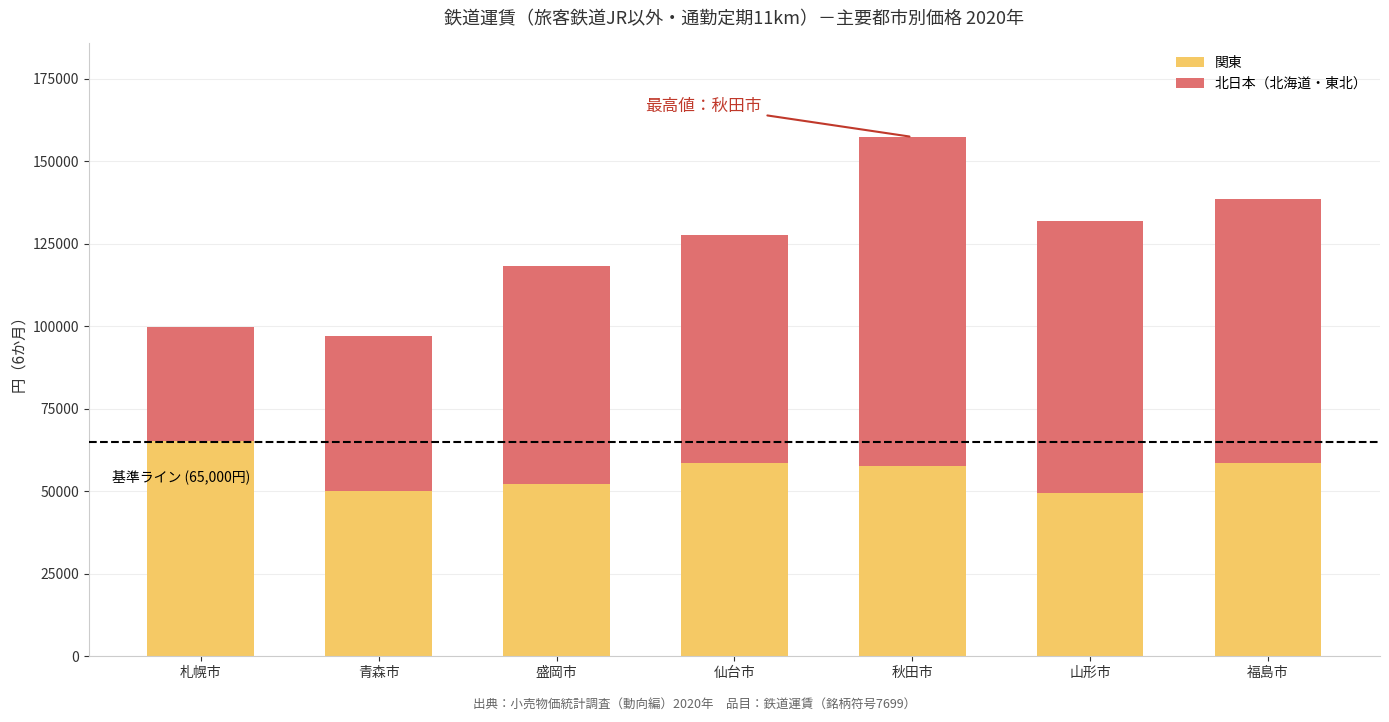

What is the total value across all series at 盛岡市?

118330